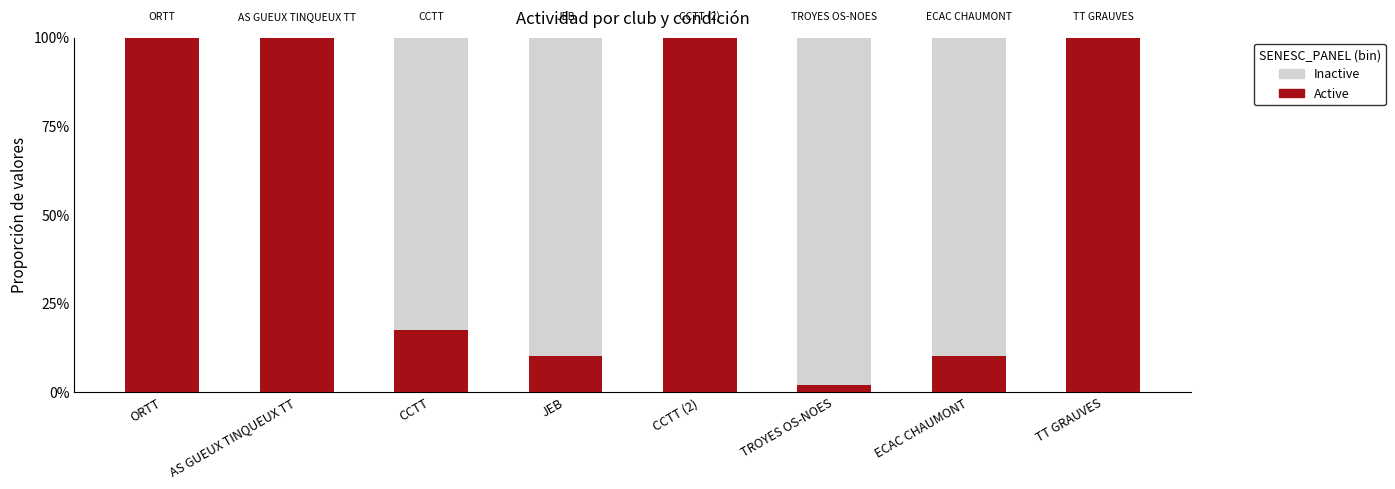

Which series has the largest range (max minus min)?

Active